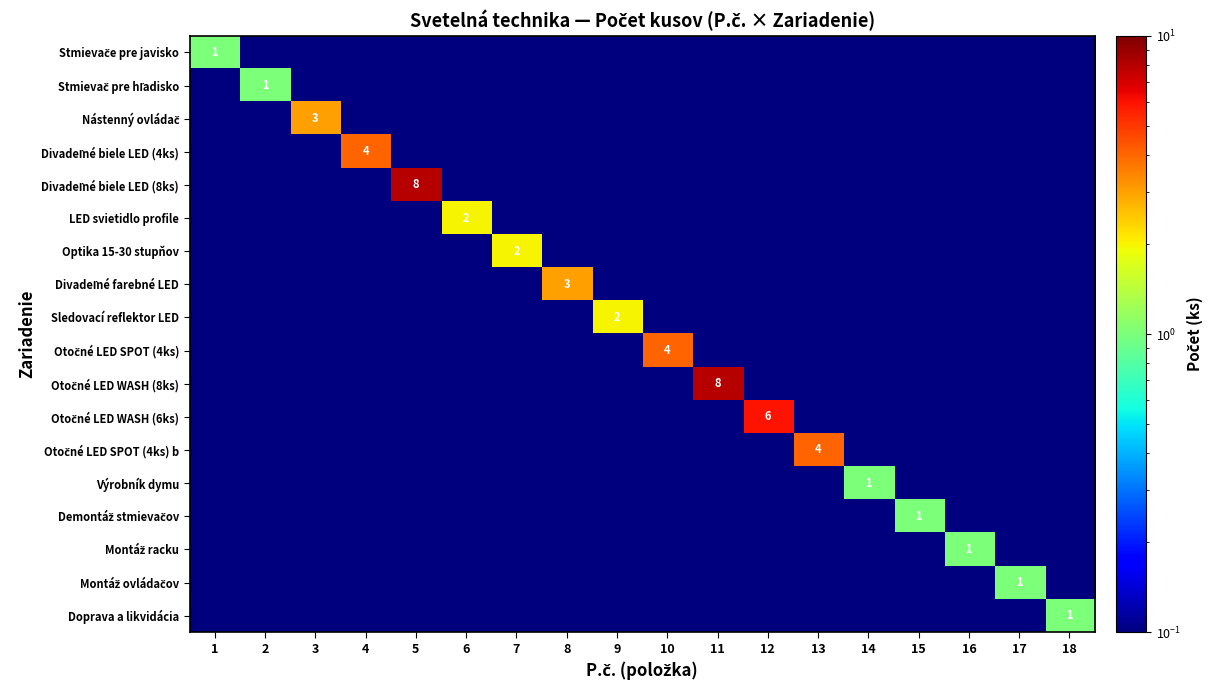

What is the minimum value shown in the chart?

0.1